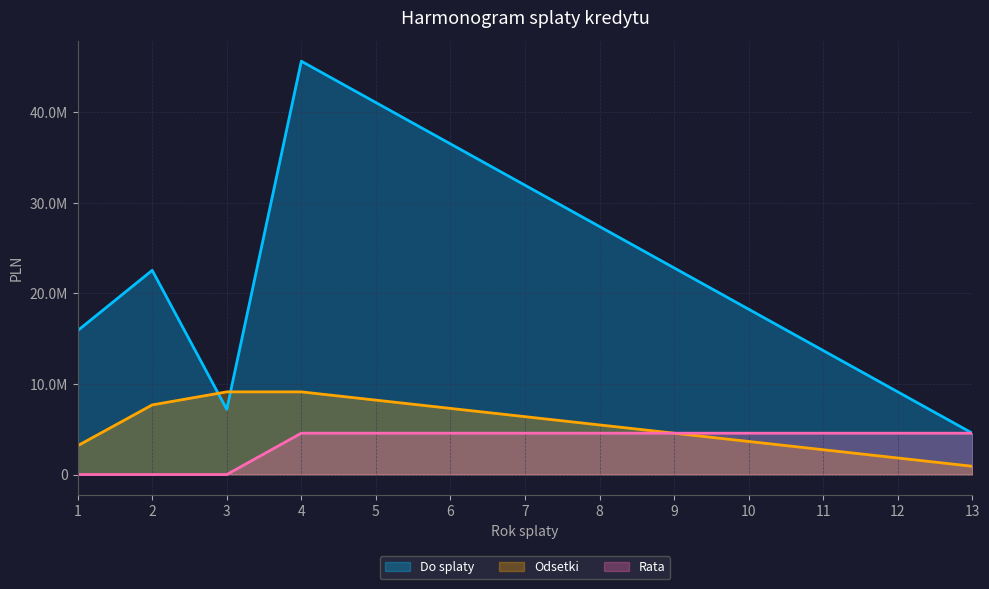

True or false: Rata and Odsetki cross at least once.

False